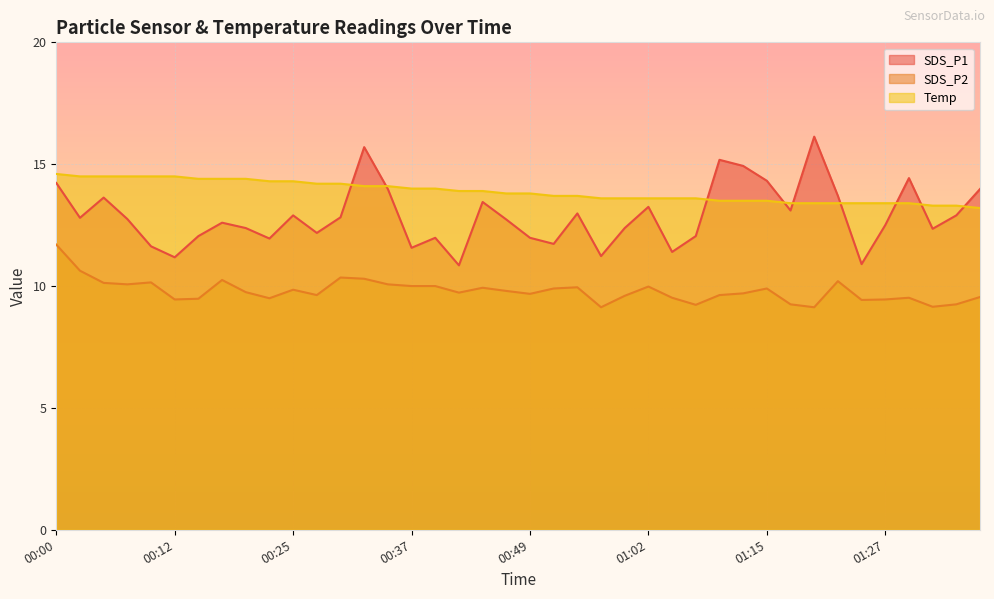

What is the difference between the SDS_P2 values at 00:42 and 00:17?

0.5